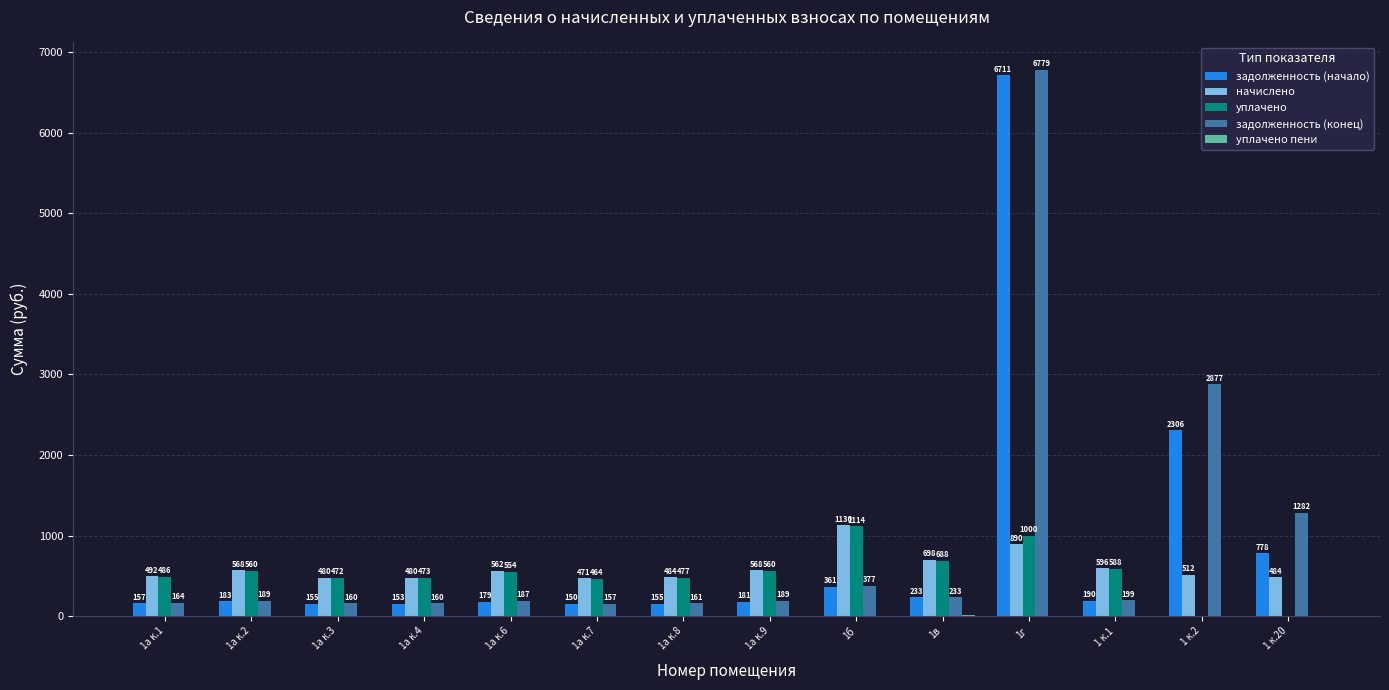

The уплачено series shows 688.0 at 1в. True or false?

True